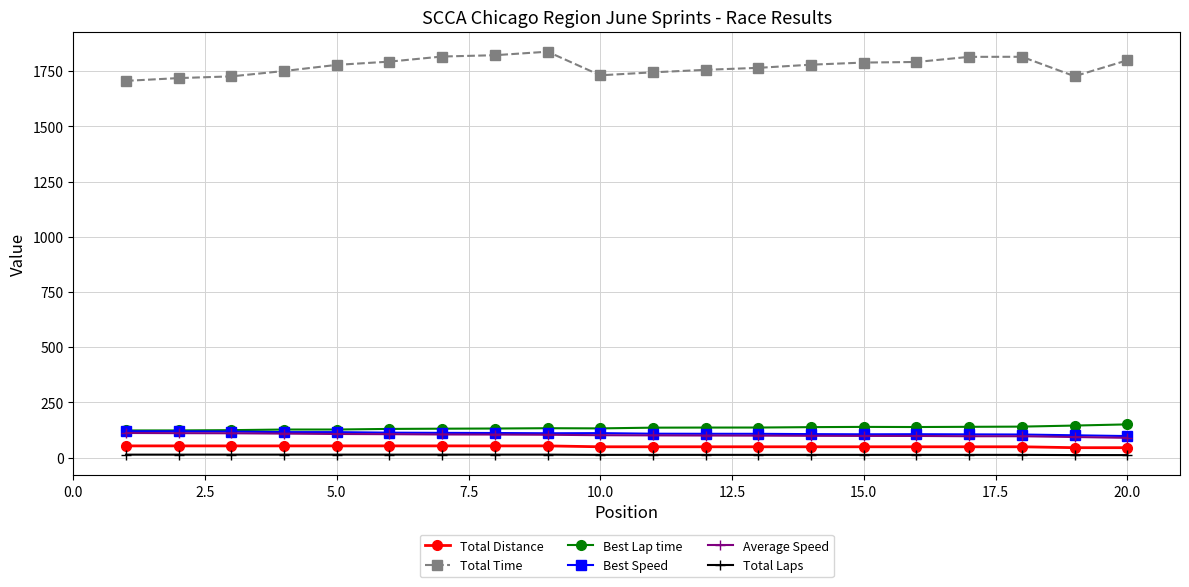

Which series has the largest total across all categories?

Total Time